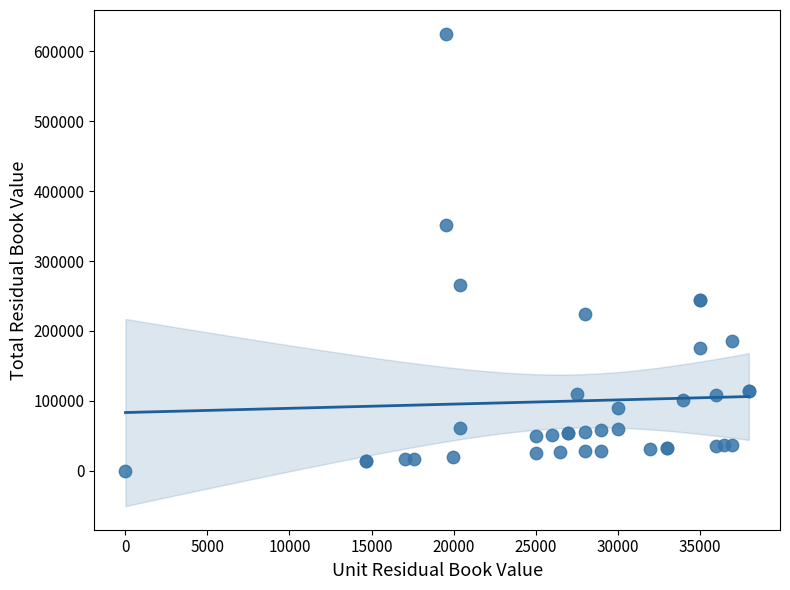

What Y value in the scatter plot is closest to 312576?

351648.0